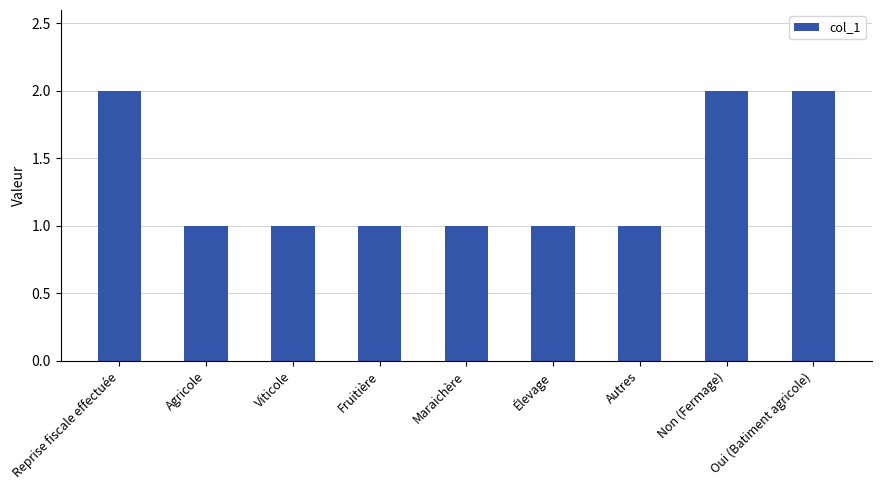

How many categories are shown in the chart?

9